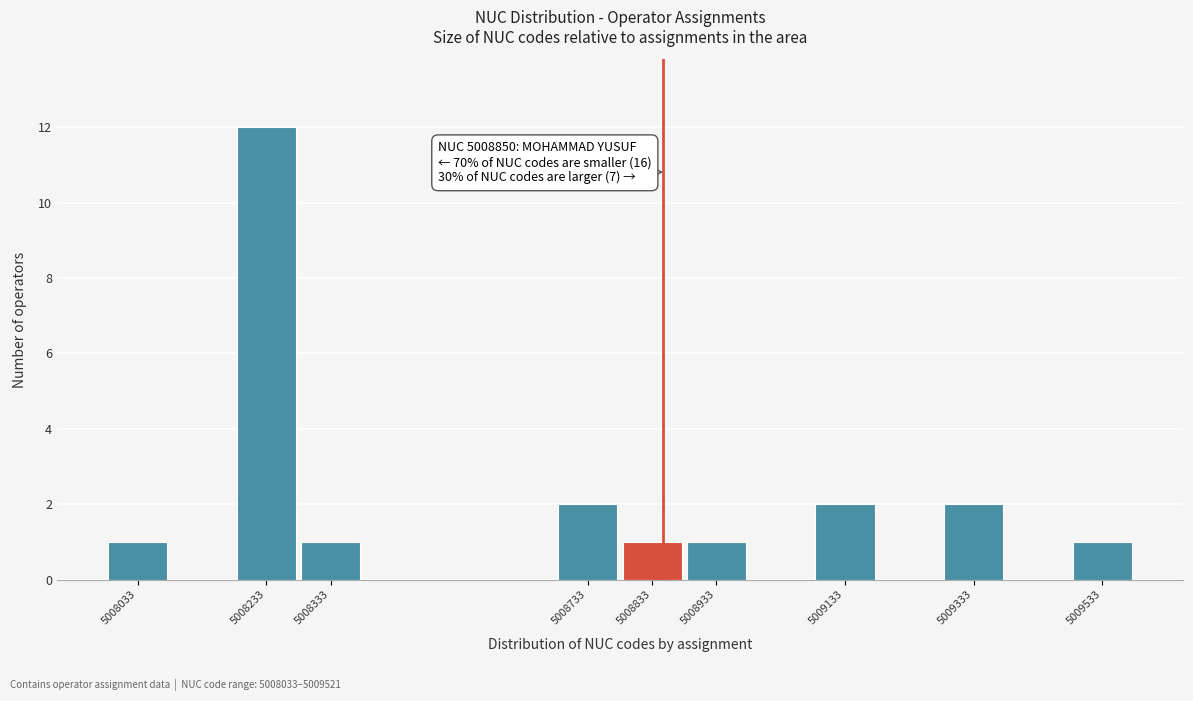

Over which range of the x-axis is the bar tallest?

5008183 to 5008283